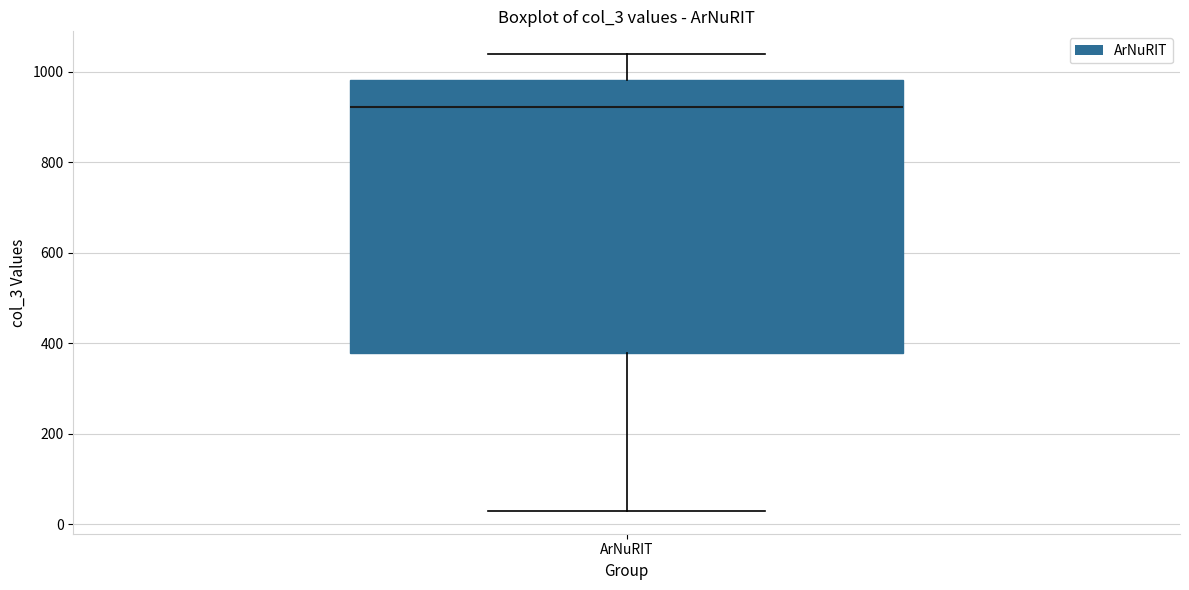

Read this box plot against the y-axis: the position of the median line, the range covered by the box, and the ends of both whiskers. The values are not printed on the chart, so give them approximately, as read against the axis.

median 920, box 380 to 980, whiskers 40 to 1040